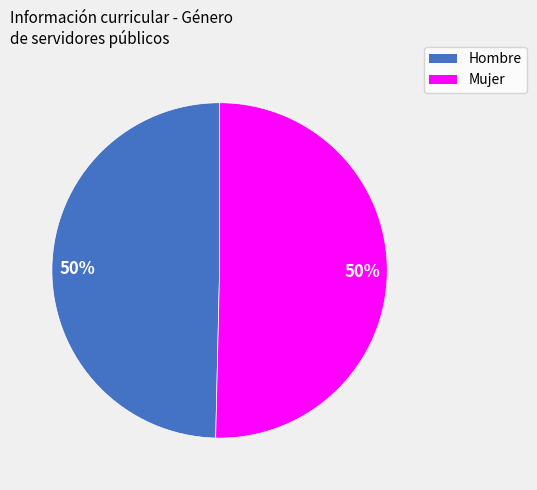

How many slices are in this pie chart?

2